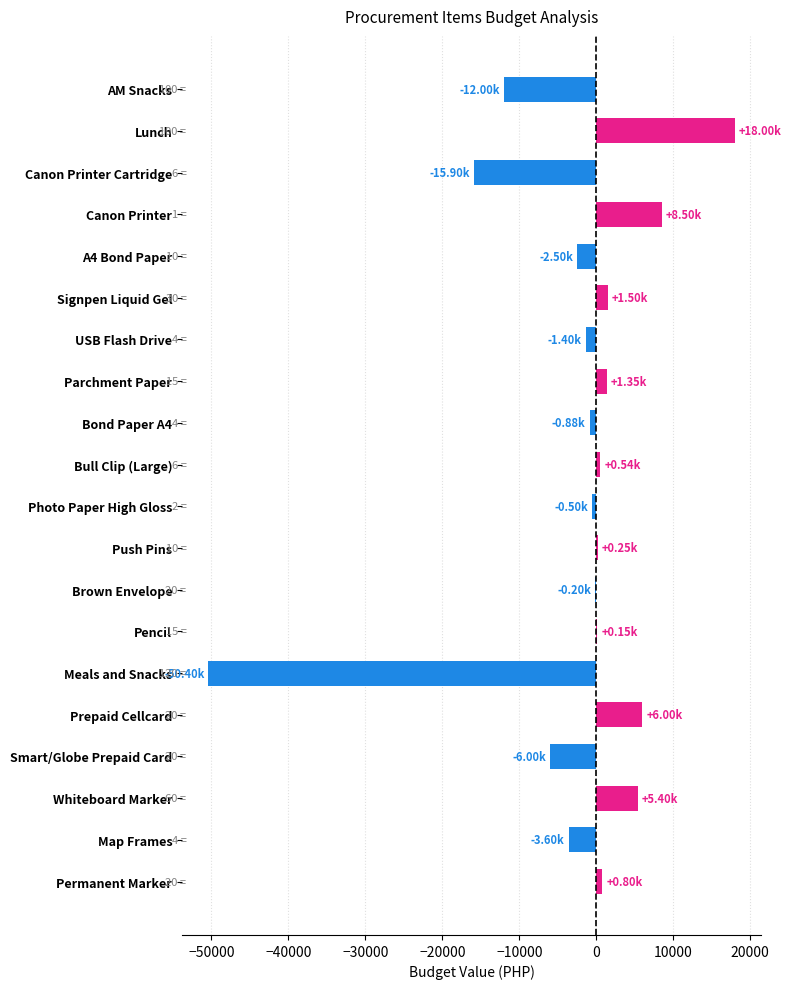

What is the maximum value shown in the chart?

18000